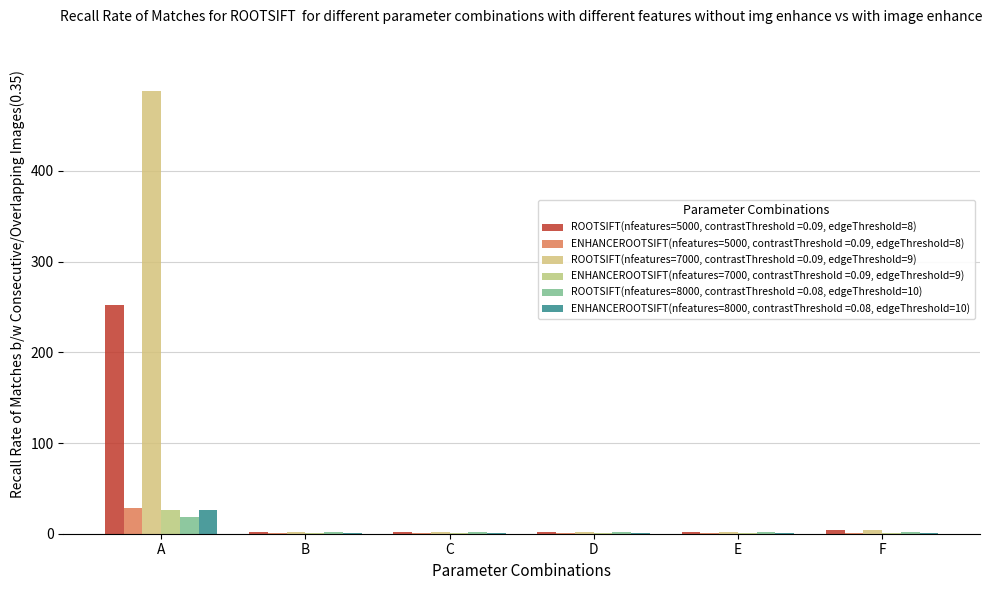

Does the chart contain stacked bars?

No